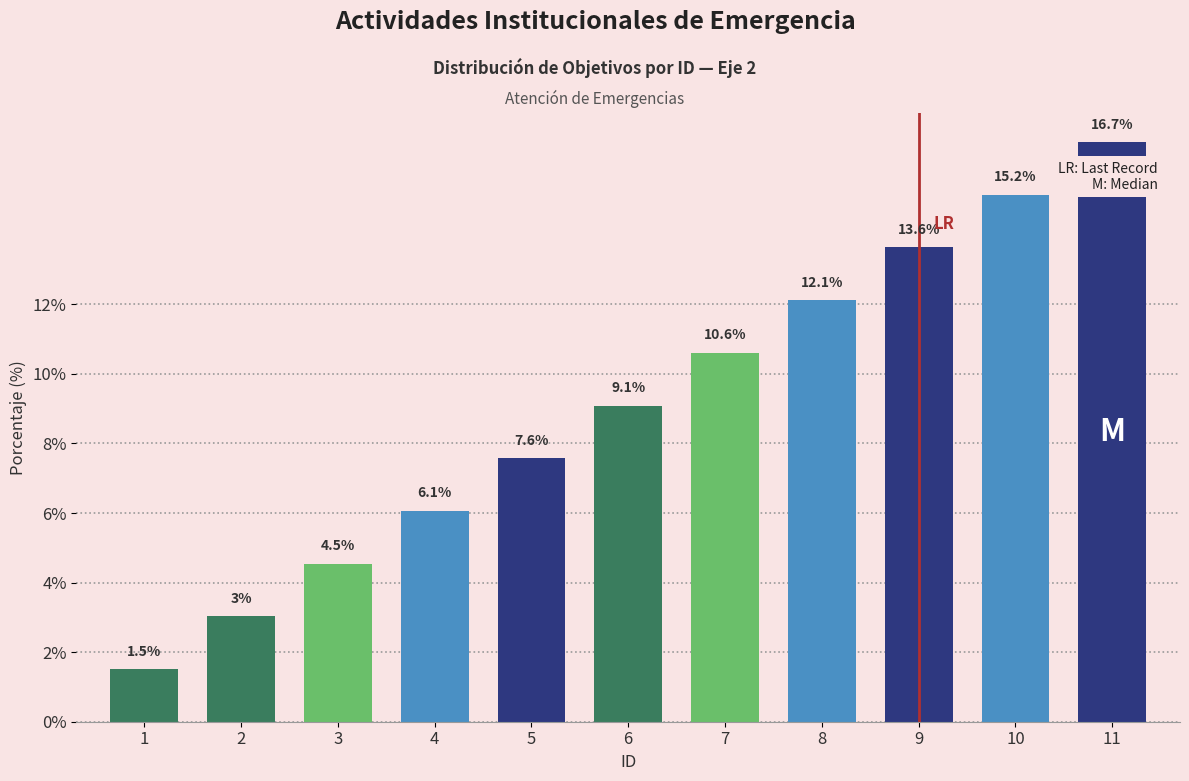

List the labels in order of value, smallest first.

1, 2, 3, 4, 5, 6, 7, 8, 9, 10, 11